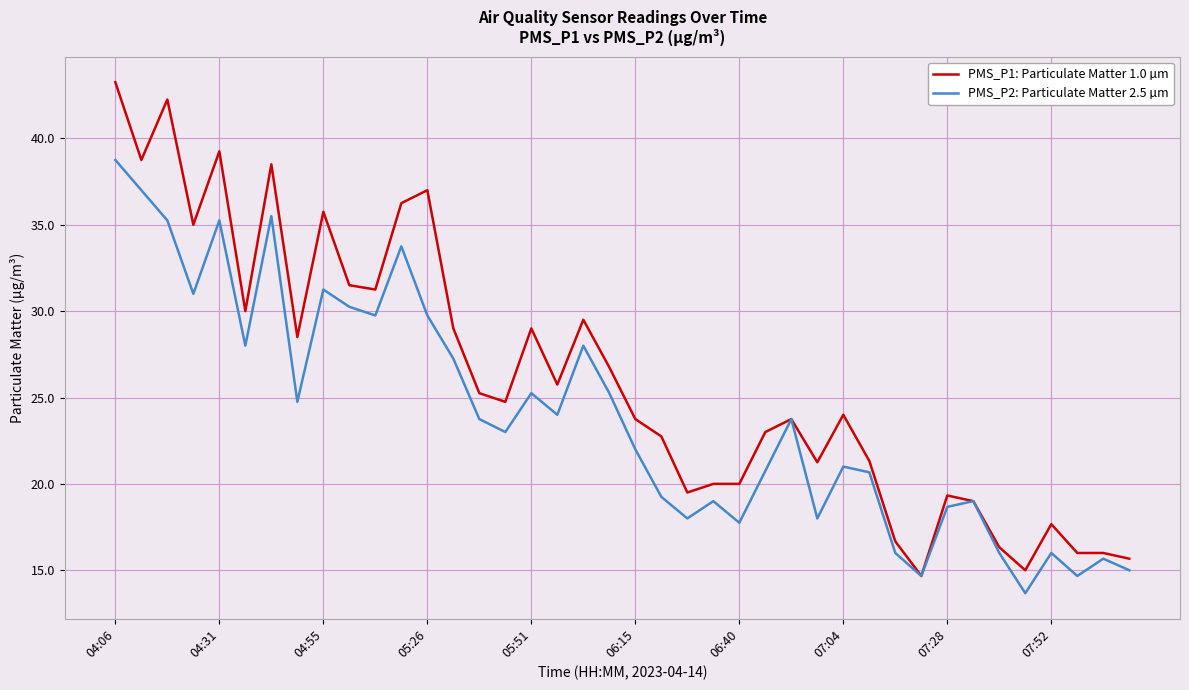

Which series has the largest total across all categories?

PMS_P1: Particulate Matter 1.0 µm